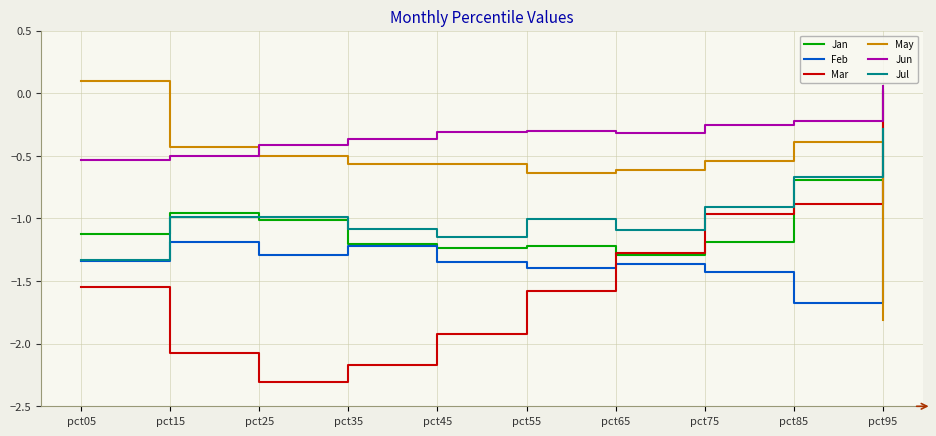

Is the value of Jan at pct95 greater than the value of Feb at pct65?

Yes